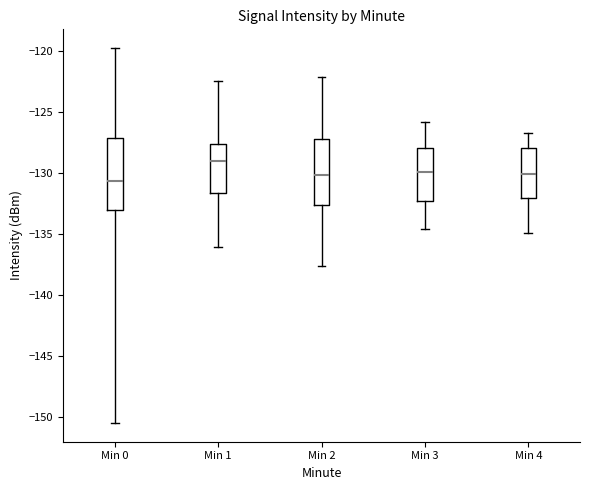

Reading left to right, read every box against the y-axis: the position of its median line, the range the box covers, and the ends of its whiskers. The values are not printed on the chart, so give them approximately, as read against the axis.

Min 0: median -130.5, box -133.0 to -127.0, whiskers -150.5 to -119.5
Min 1: median -129.0, box -131.5 to -127.5, whiskers -136.0 to -122.5
Min 2: median -130.0, box -132.5 to -127.0, whiskers -137.5 to -122.0
Min 3: median -130.0, box -132.5 to -128.0, whiskers -134.5 to -126.0
Min 4: median -130.0, box -132.0 to -128.0, whiskers -135.0 to -126.5